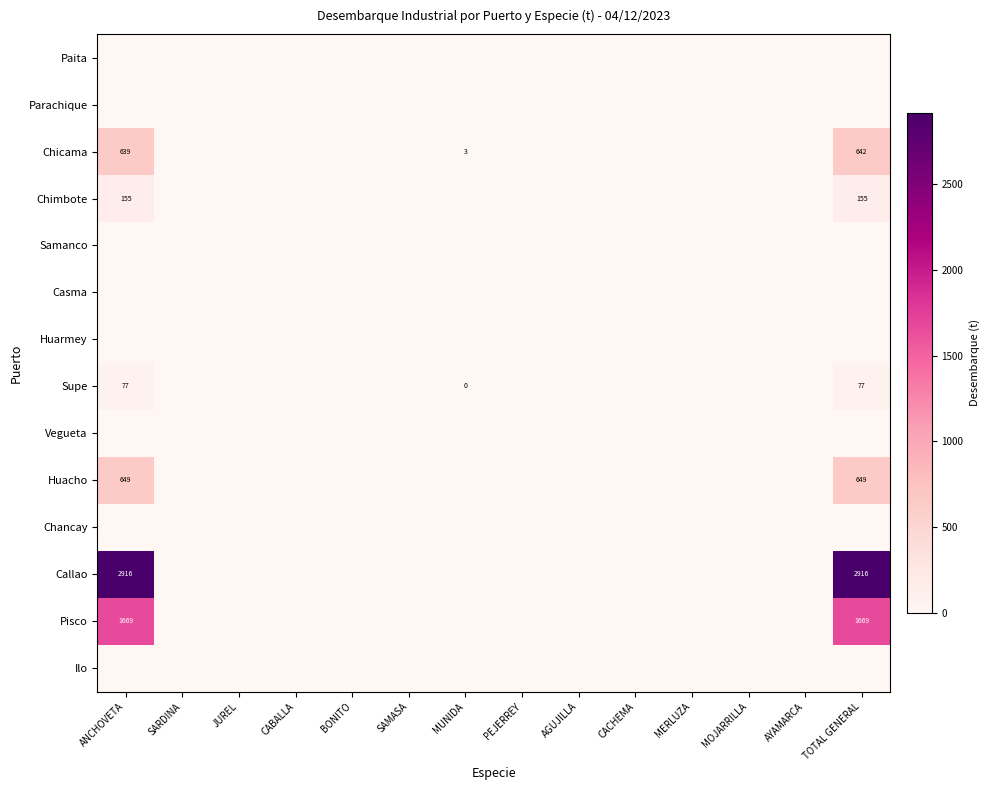

The value of Huacho at ANCHOVETA is 223. True or false?

False